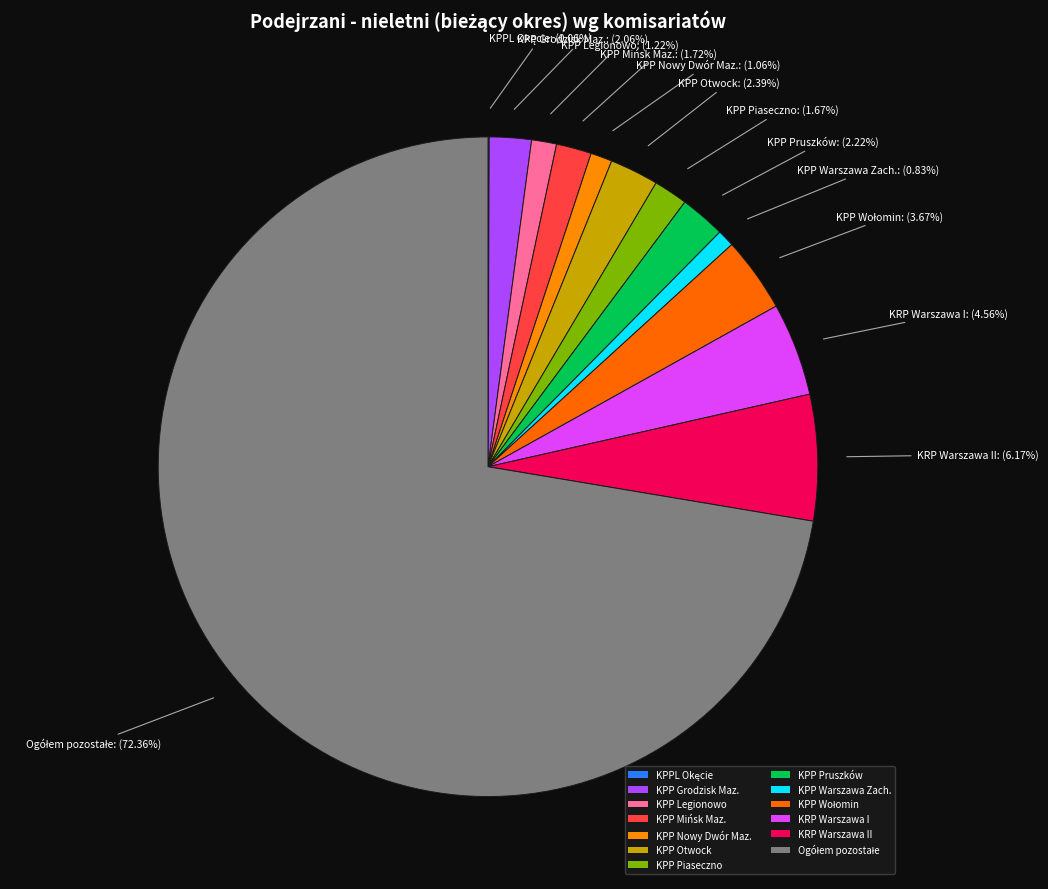

Between KPP Legionowo and KPP Pruszków, which is larger?

KPP Pruszków